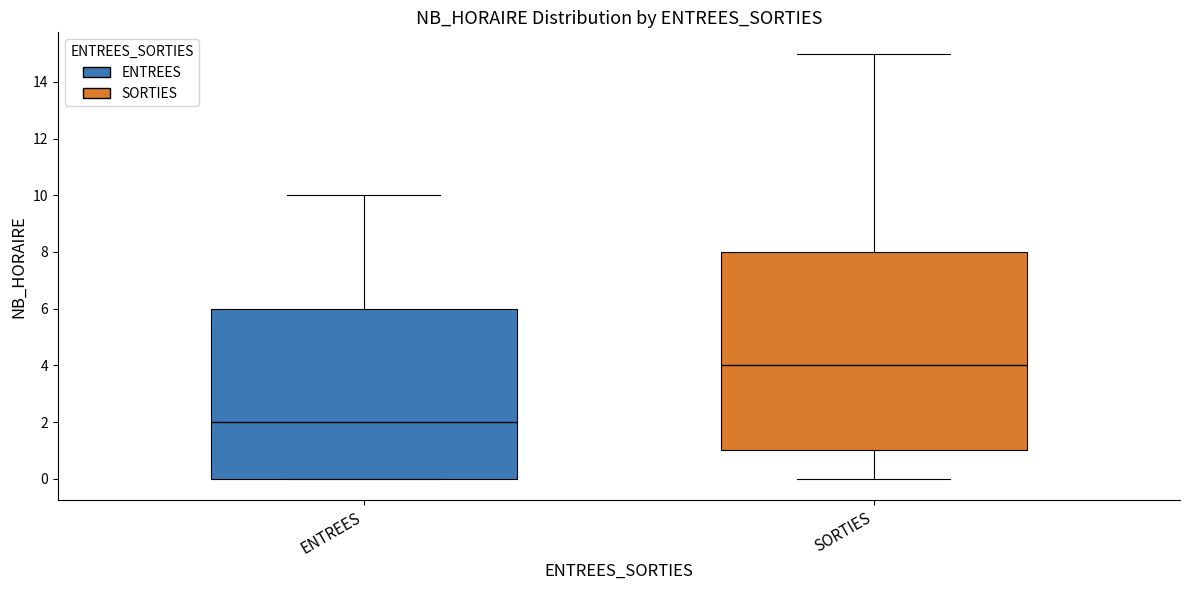

Which box's median line is the highest?

SORTIES